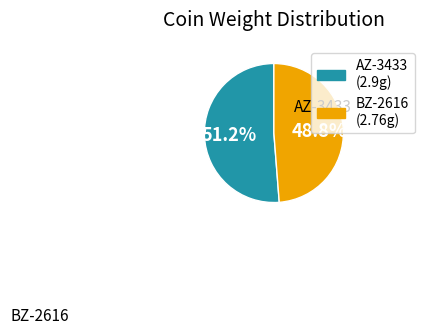

Is it true that AZ-3433 is 51% of the pie?

True